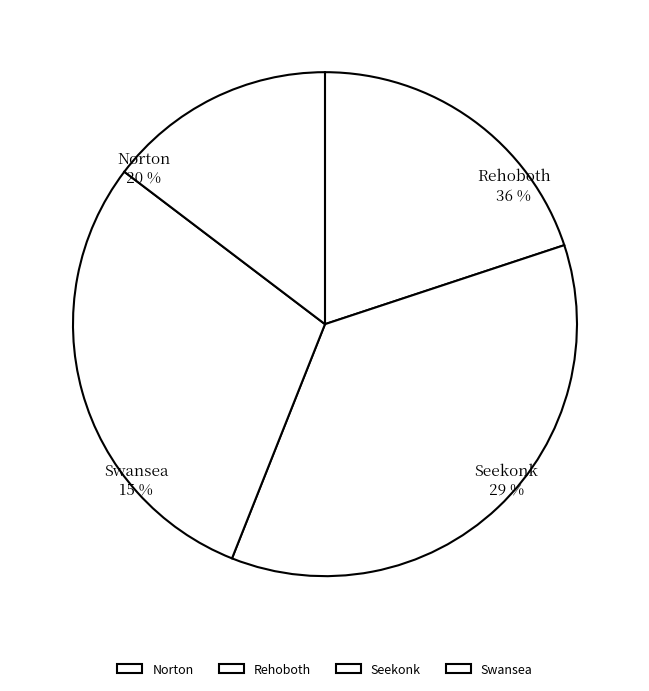

True or false: Swansea-4 accounts for 1% of the total.

False